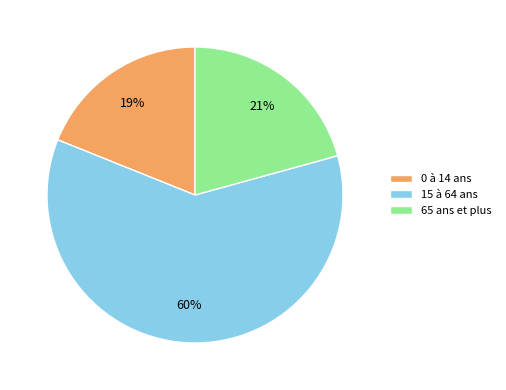

To the nearest percent, what is the average slice percentage?

33%